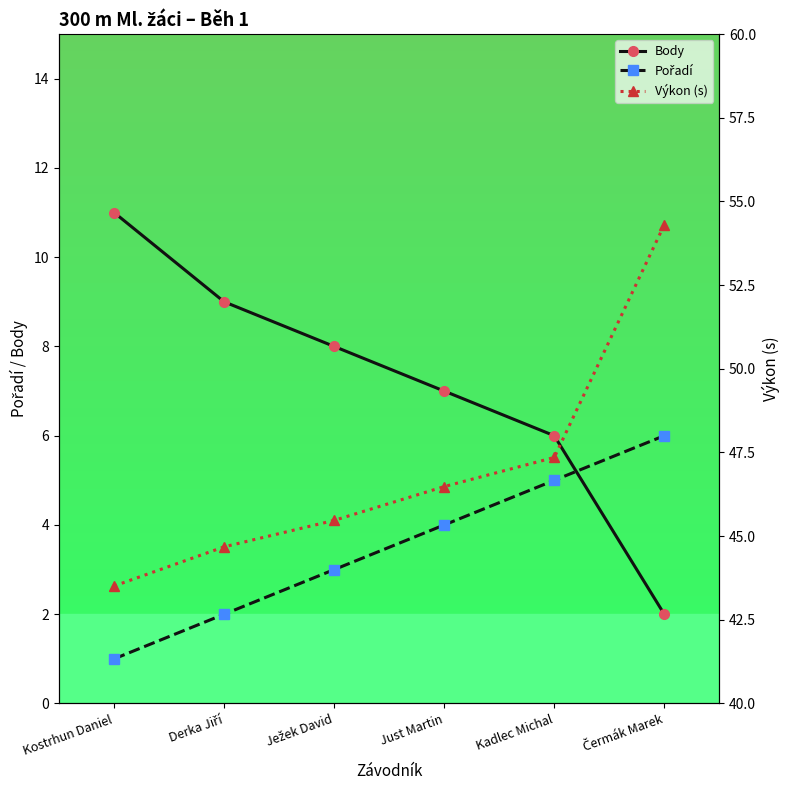

Reading left to right, transcribe all the data shown in this chart.

Body: Kostrhun Daniel=11.0	Derka Jiří=9.0	Ježek David=8.0	Just Martin=7.0	Kadlec Michal=6.0	Čermák Marek=2.0
Pořadí: Kostrhun Daniel=1.0	Derka Jiří=2.0	Ježek David=3.0	Just Martin=4.0	Kadlec Michal=5.0	Čermák Marek=6.0
Výkon (s): Kostrhun Daniel=43.5	Derka Jiří=44.7	Ježek David=45.5	Just Martin=46.5	Kadlec Michal=47.4	Čermák Marek=54.3